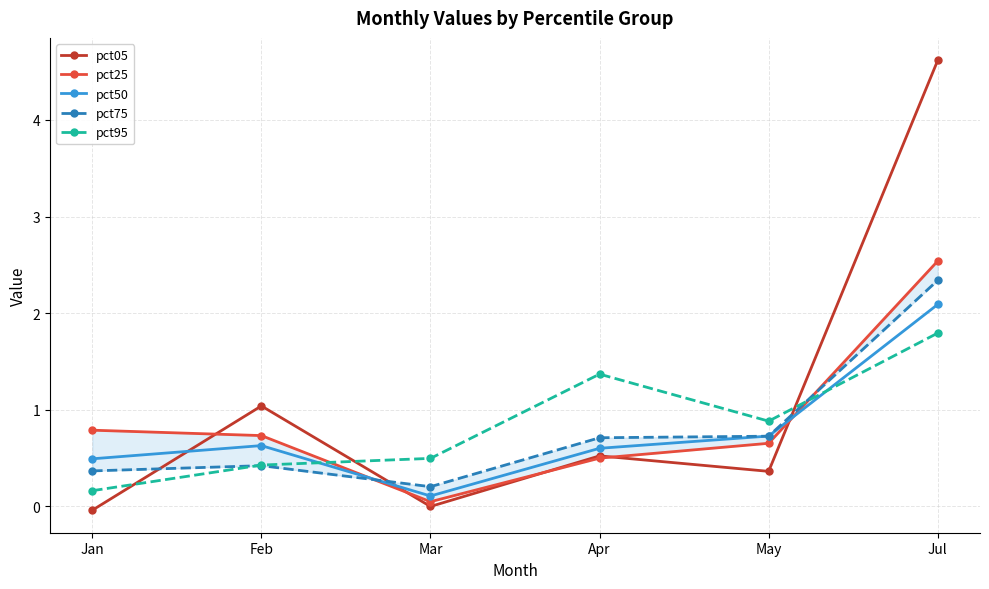

What is the label of the 5th point from the left?

May